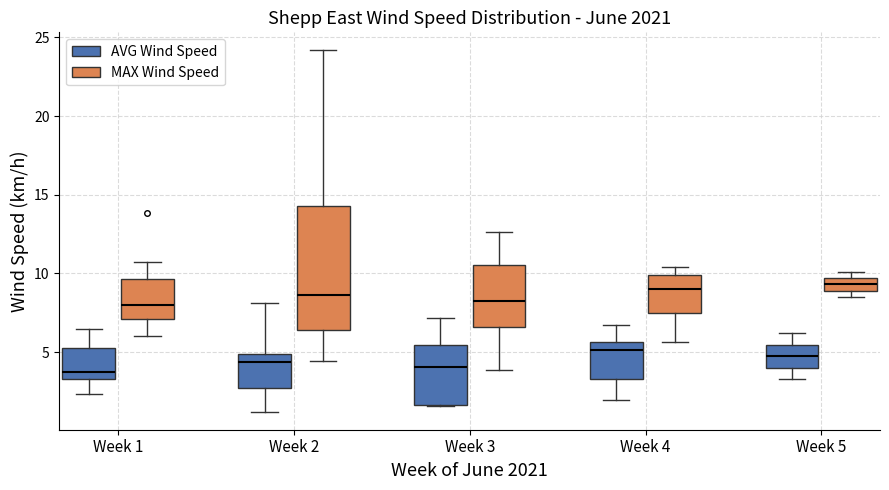

Where does the lower whisker of the box for Week 3 (MAX Wind Speed) end on the y-axis? The values are not printed on the chart, so give them approximately, as read against the axis.

4.0